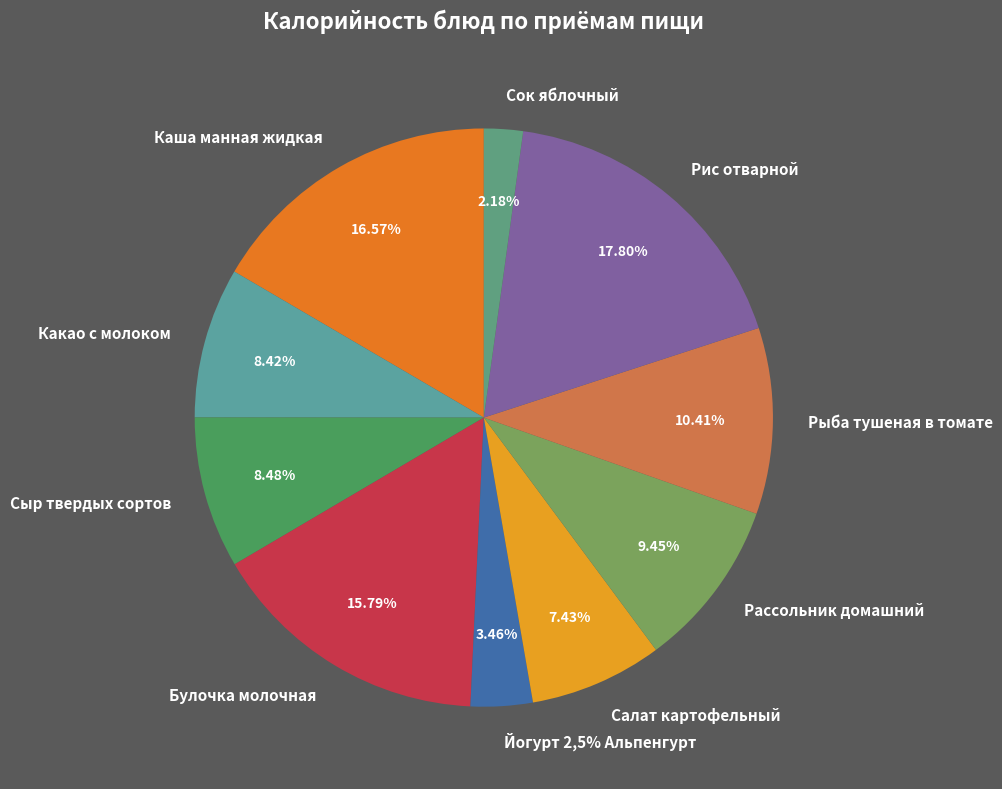

The Сок яблочный slice represents 2% of the pie. True or false?

True